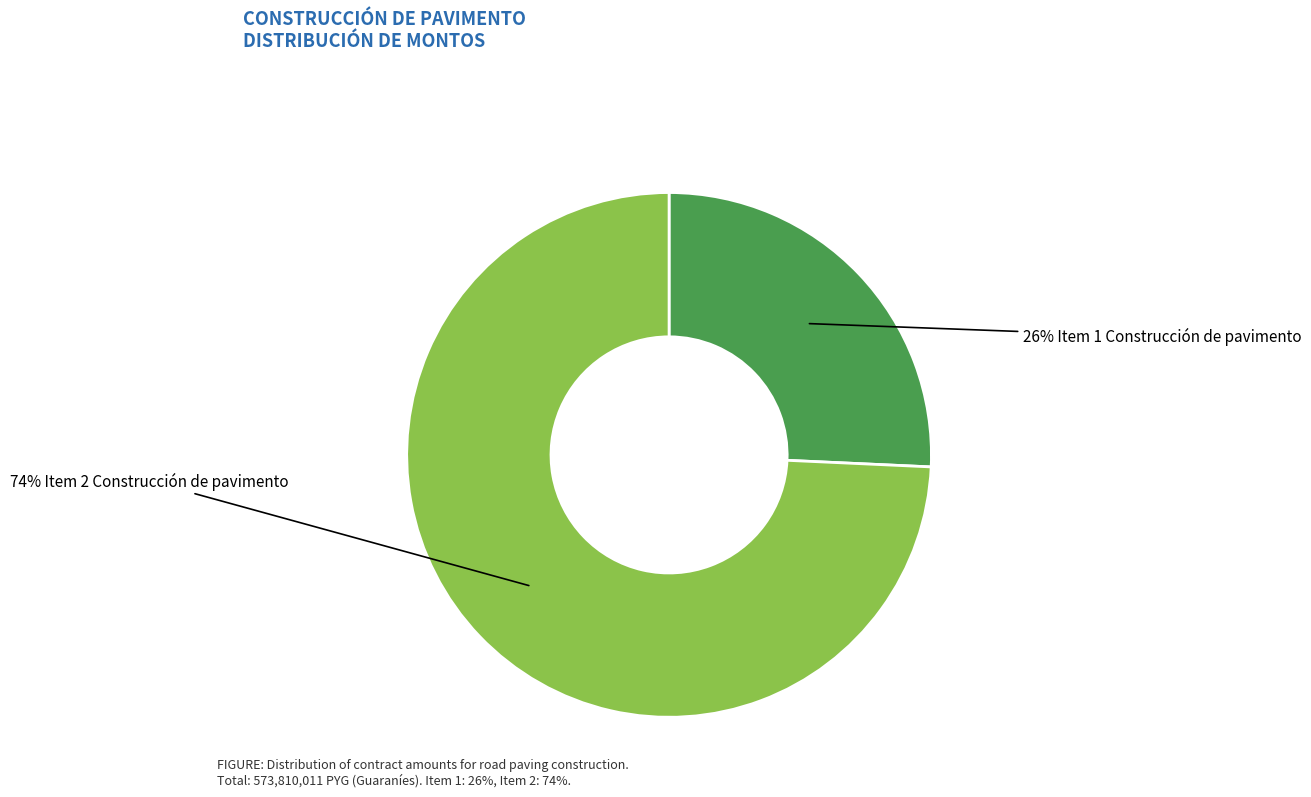

Is there any slice that represents more than half of the pie?

Yes